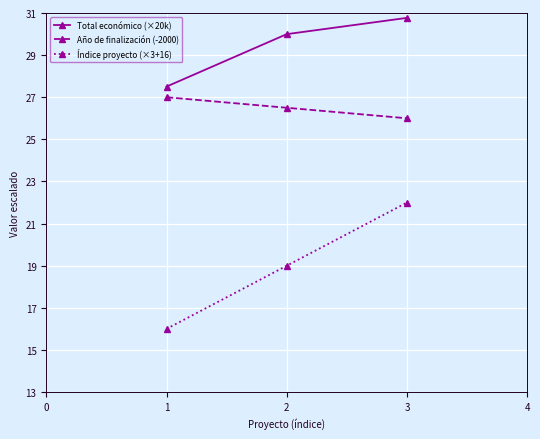

Does the chart have visible grid lines?

Yes